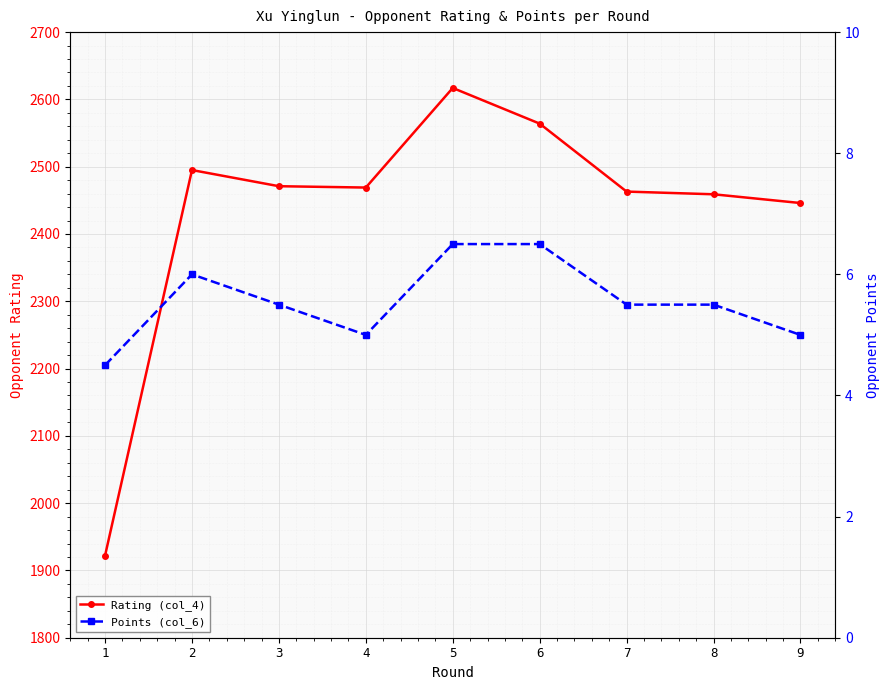

How many data points in Rating (col_4) are less than 2469?

4